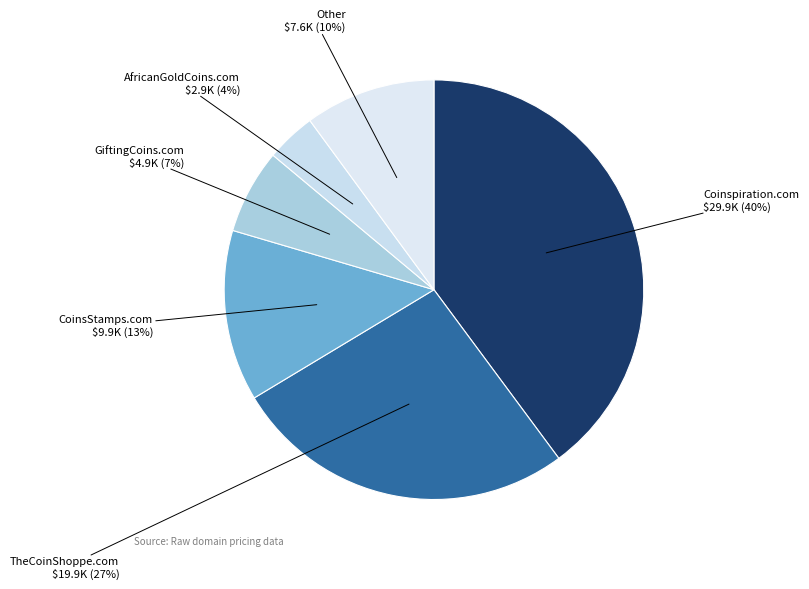

How many slices are in this pie chart?

6